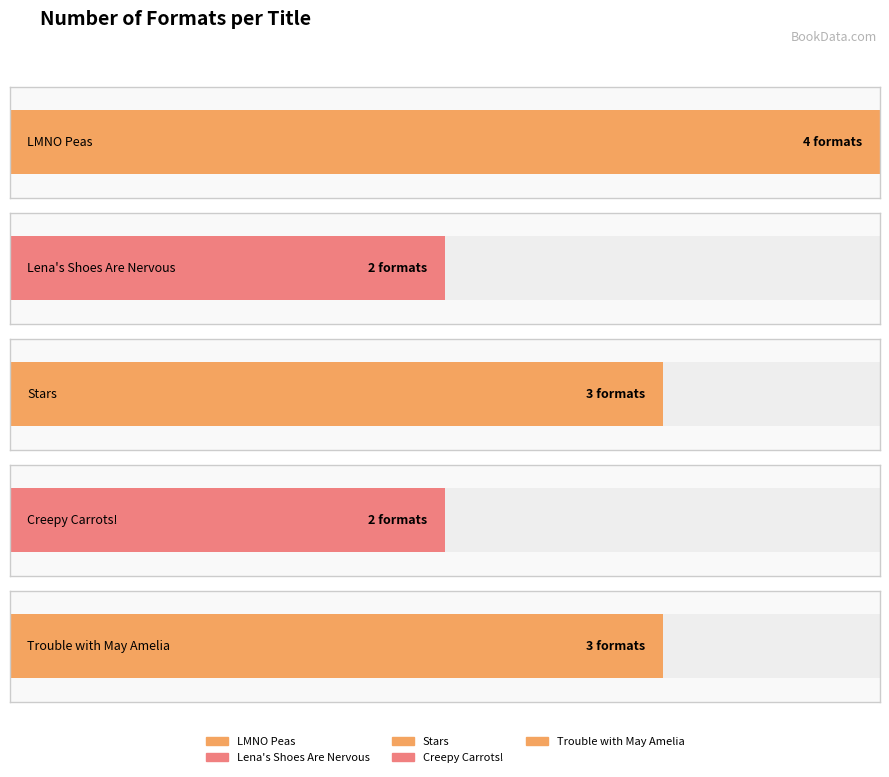

What is the value of the 2nd bar from the left?

2